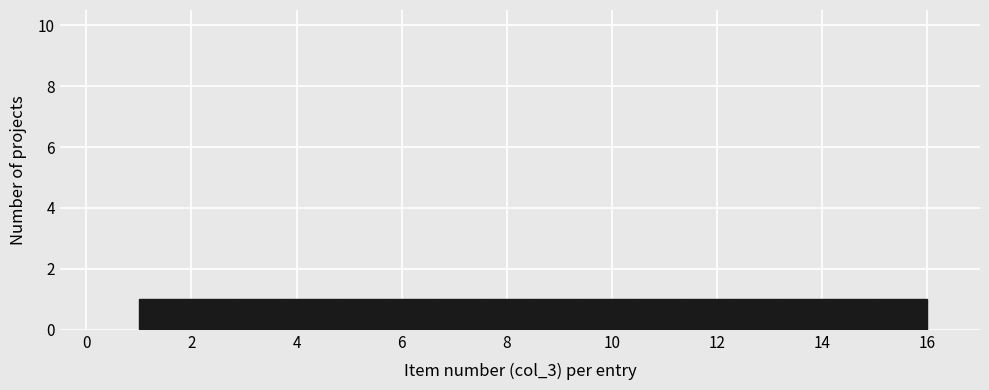

Reading left to right, transcribe this chart: for each bar, give the range it covers on the x-axis and its height. Neither the bar edges nor the heights are printed on the chart, so give them approximately, as read against the axes.

1.0 to 2.0: 1
2.0 to 2.8: 1
2.8 to 3.8: 1
3.8 to 4.8: 1
4.8 to 5.6: 1
5.6 to 6.6: 1
6.6 to 7.6: 1
7.6 to 8.6: 1
8.6 to 9.4: 1
9.4 to 10.4: 1
10.4 to 11.4: 1
11.4 to 12.2: 1
12.2 to 13.2: 1
13.2 to 14.2: 1
14.2 to 15.0: 1
15.0 to 16.0: 1